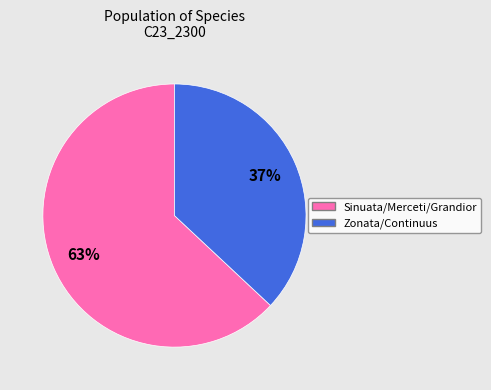

Is there any slice that represents more than half of the pie?

Yes